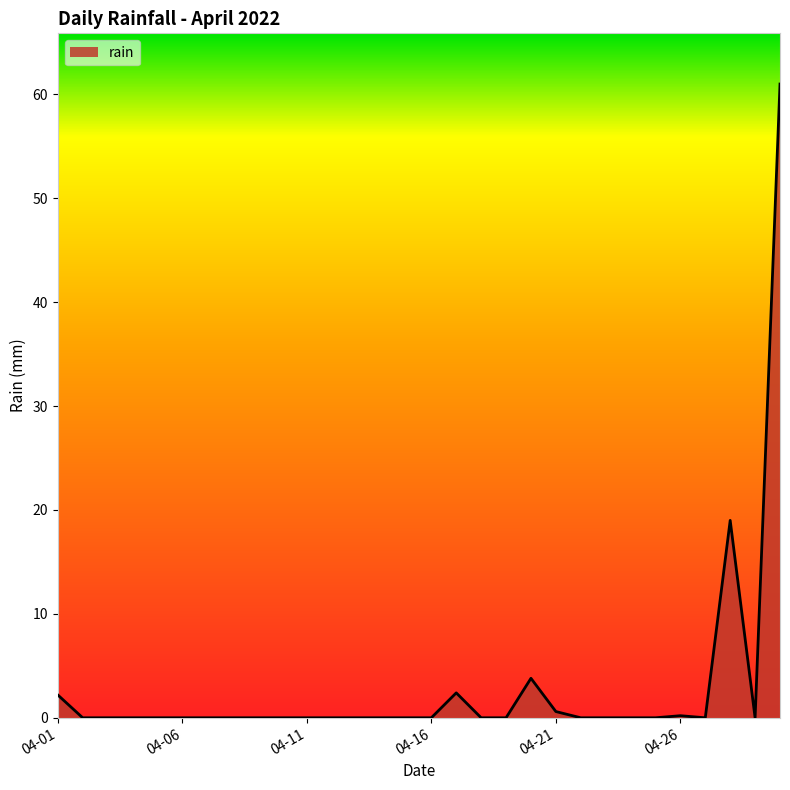

What is the maximum value shown in the chart?

61.0